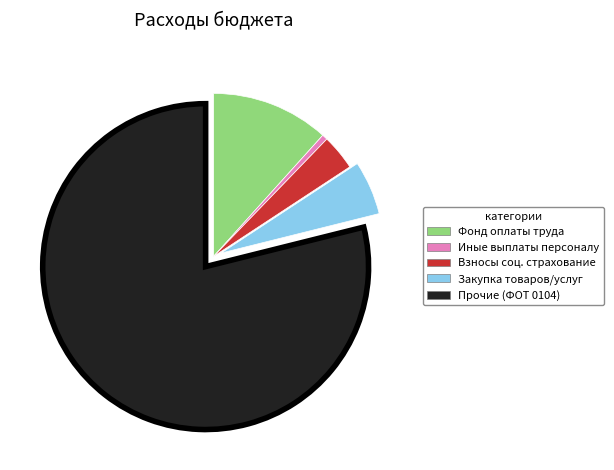

Is there any slice that represents more than half of the pie?

Yes